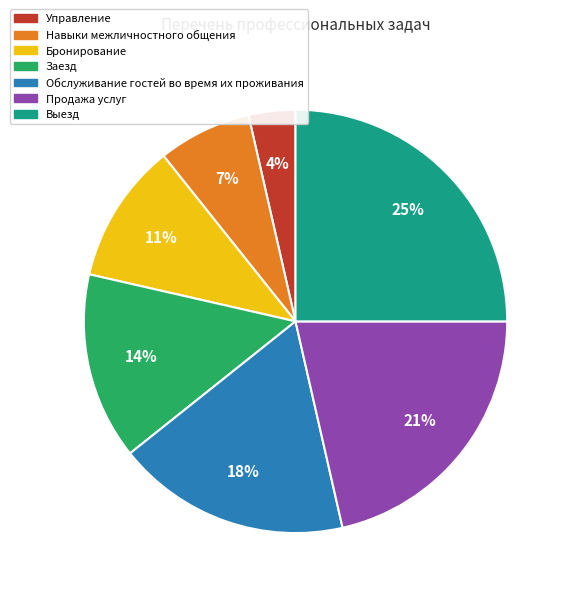

Rank the categories by value from highest to lowest.

Выезд, Продажа услуг, Обслуживание гостей во время их проживания, Заезд, Бронирование, Навыки межличностного общения, Управление